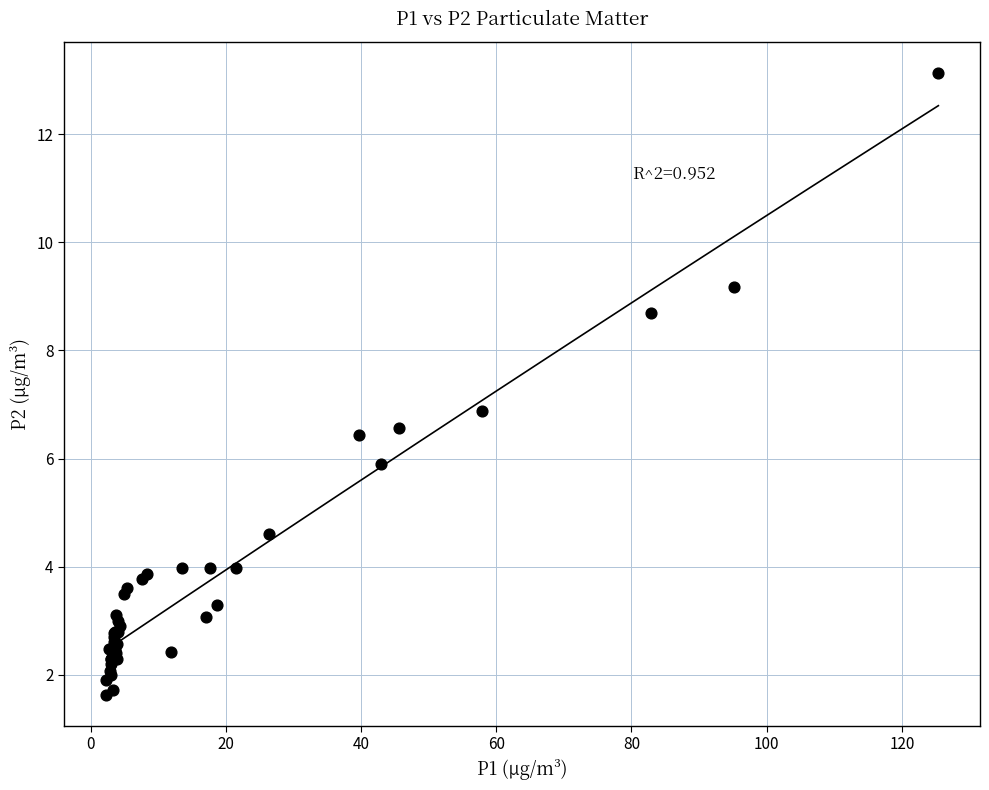

What Y value in the scatter plot is closest to 7?

6.9